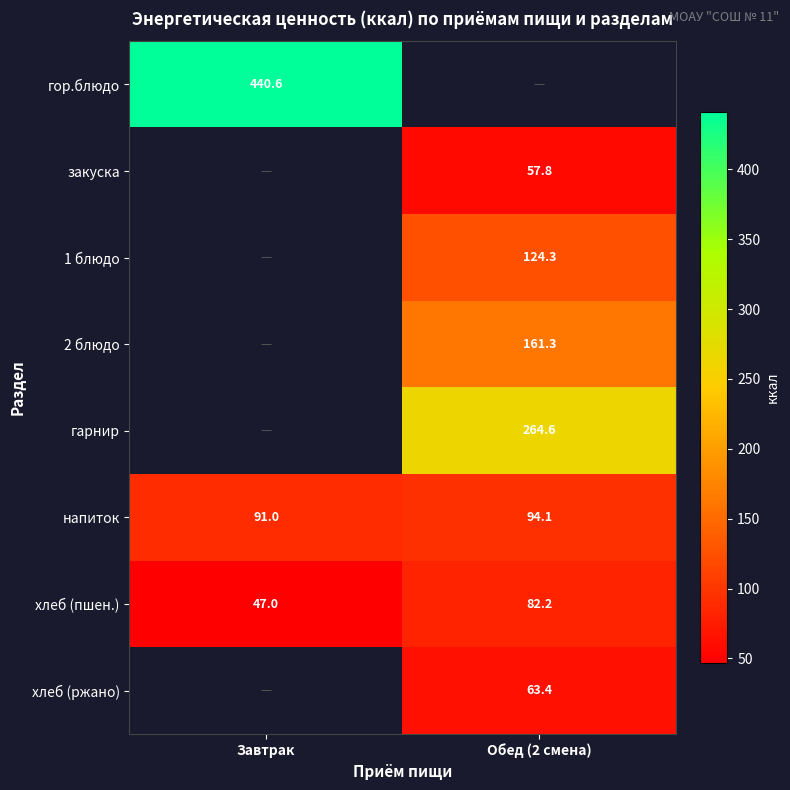

Is the value of гор.блюдо at Завтрак greater than the value of 1 блюдо at Обед (2 смена)?

Yes